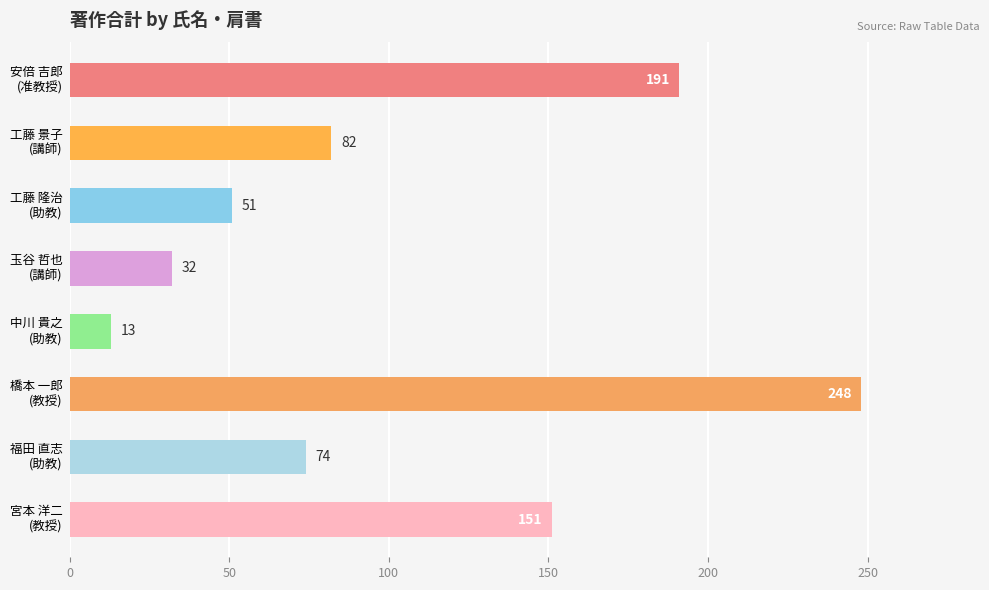

Reading top to bottom, transcribe all the data shown in this chart.

191	82	51	32	13	248	74	151